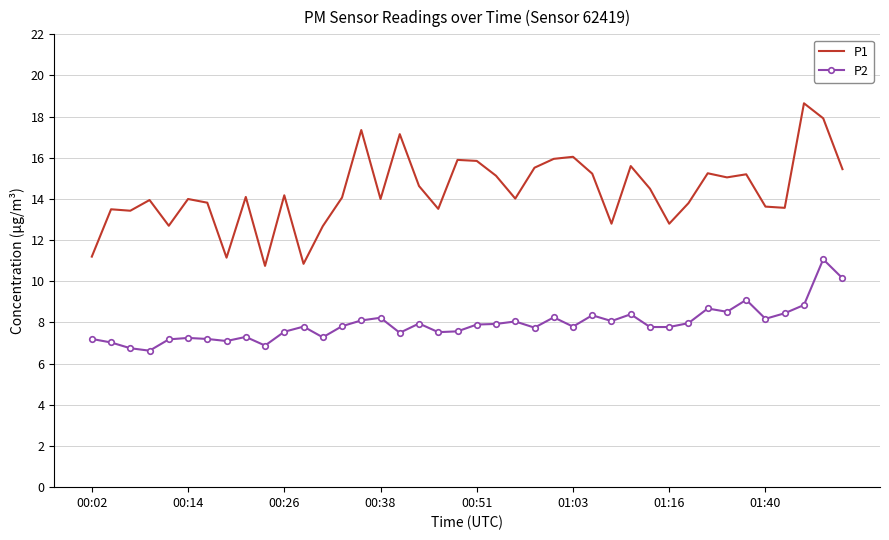

What is the difference between the second highest and minimum values in the P1 series?

7.2